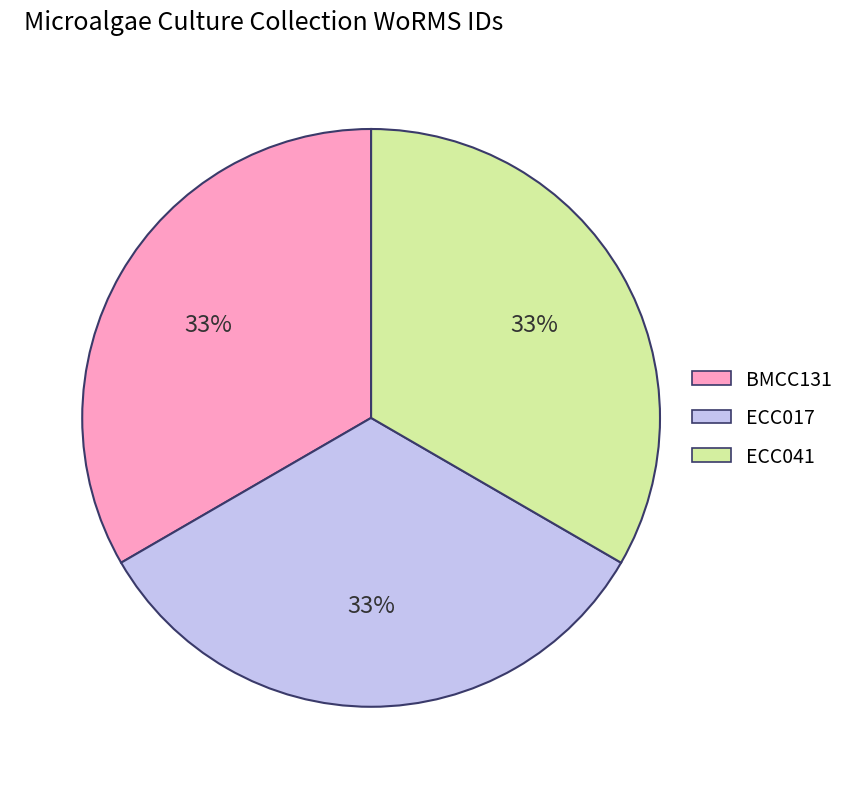

Count the number of slices in the pie.

3